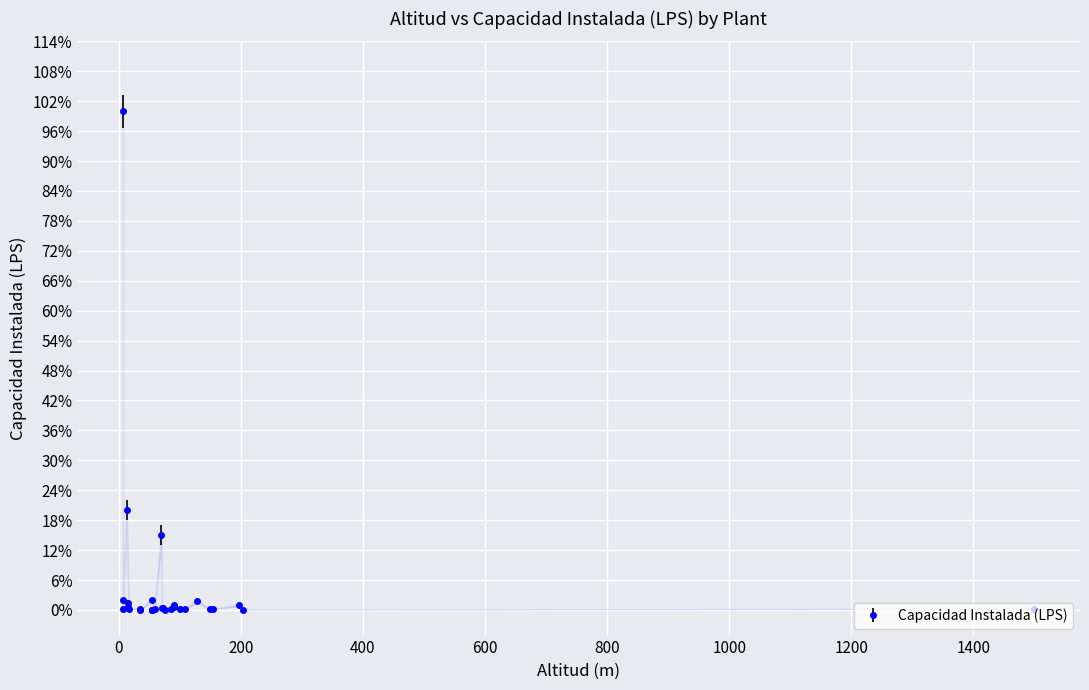

True or false: the data has more than 1 interior local peaks.

True